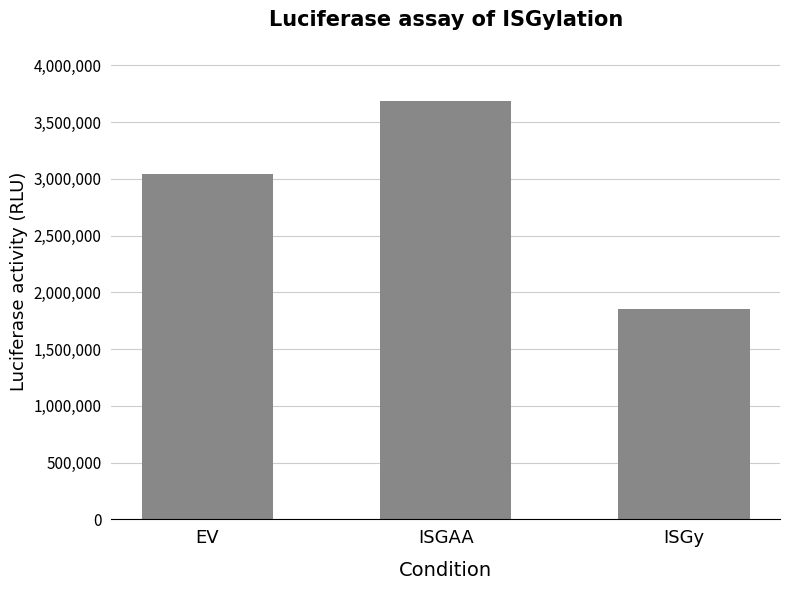

What is the label of the 3rd bar from the left?

ISGy